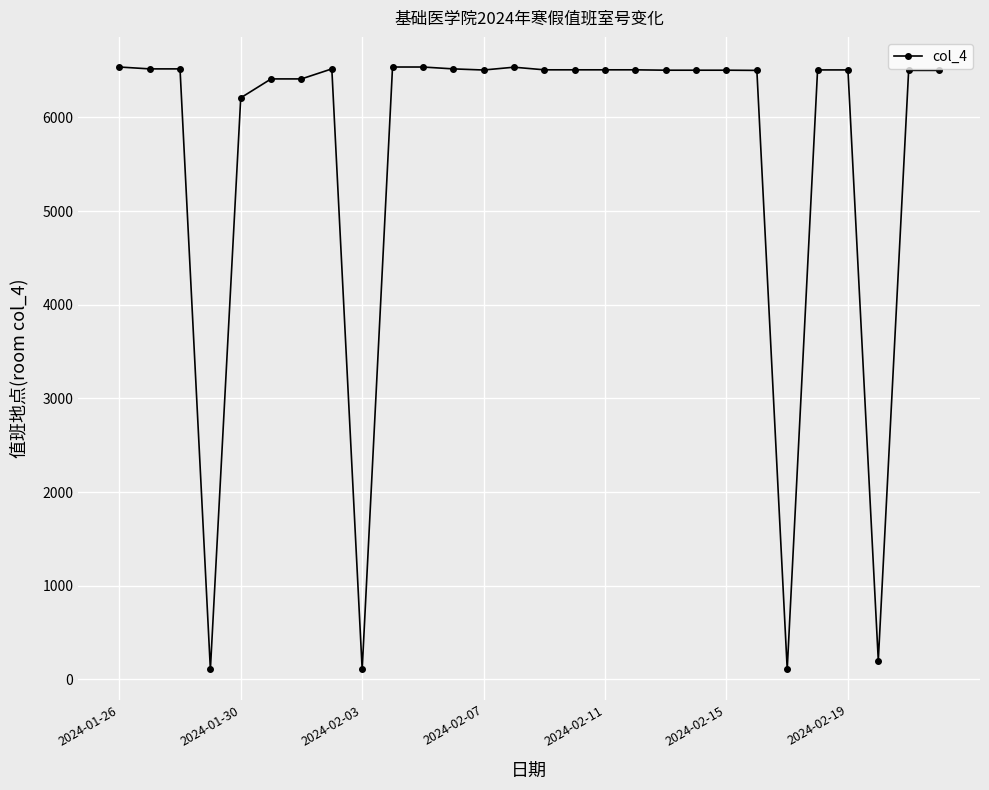

What is the difference between the maximum and minimum values?

6433